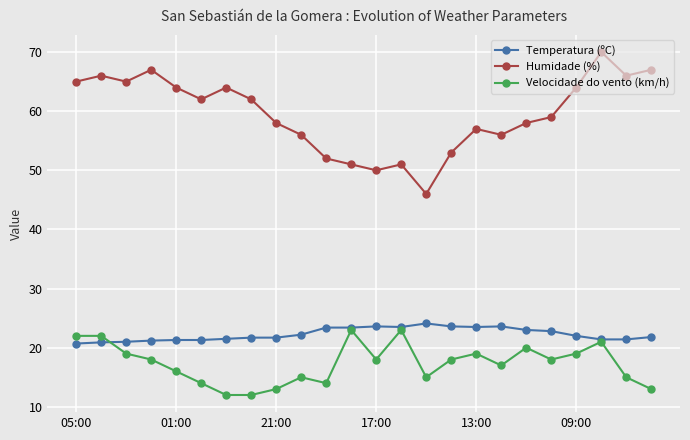

Which series has the largest total across all categories?

Humidade (%)